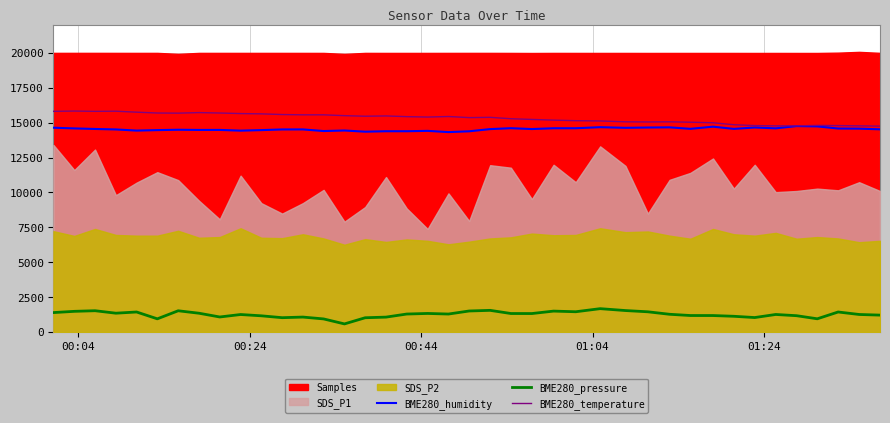

How many interior local peaks does the BME280_pressure series have?

11